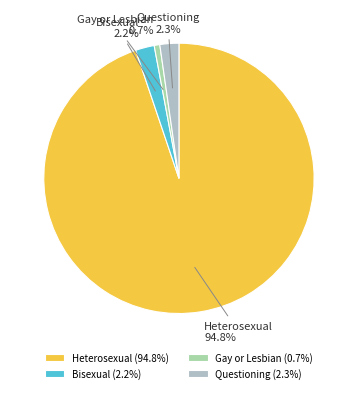

True or false: Heterosexual accounts for 99% of the total.

False